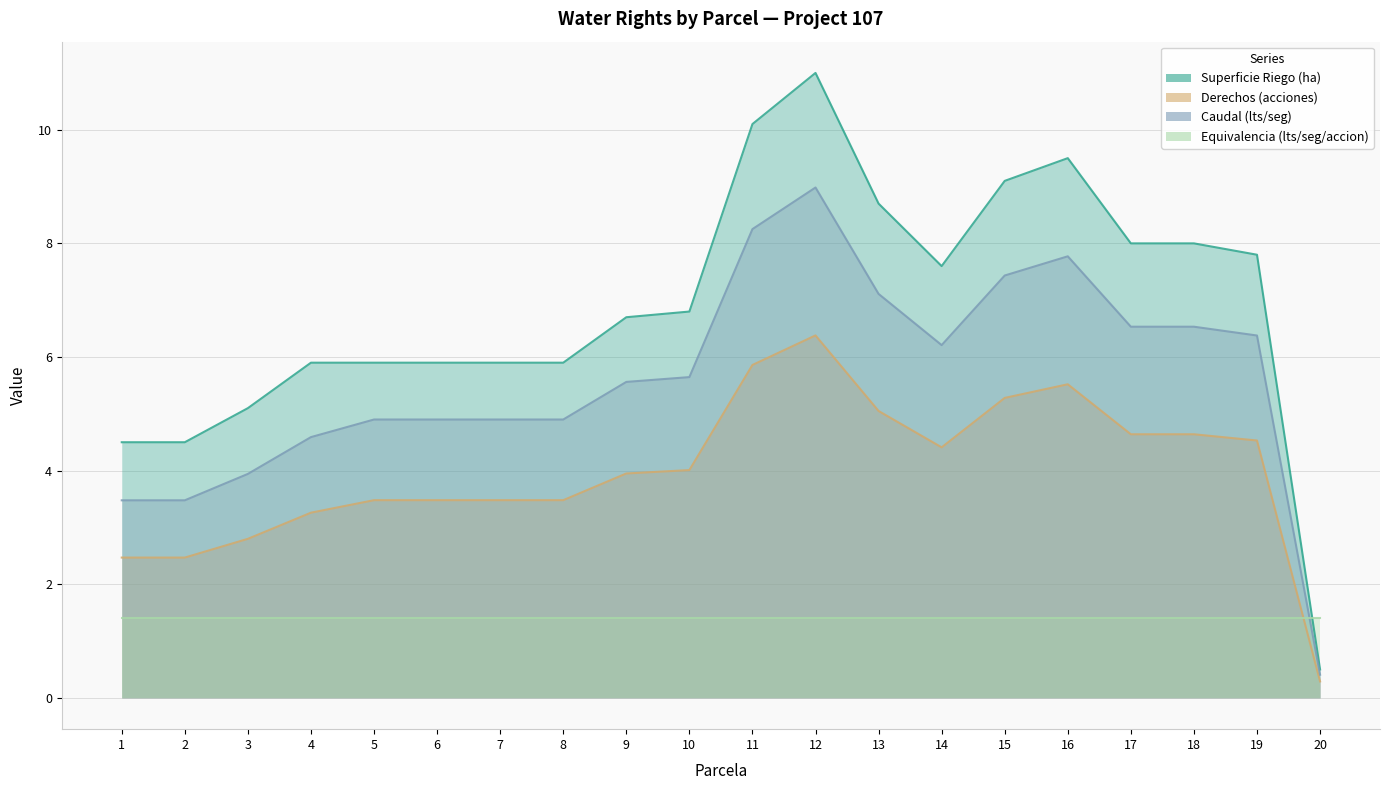

What is the value of the Superficie Riego (ha) point at the 10th from the left?

6.8